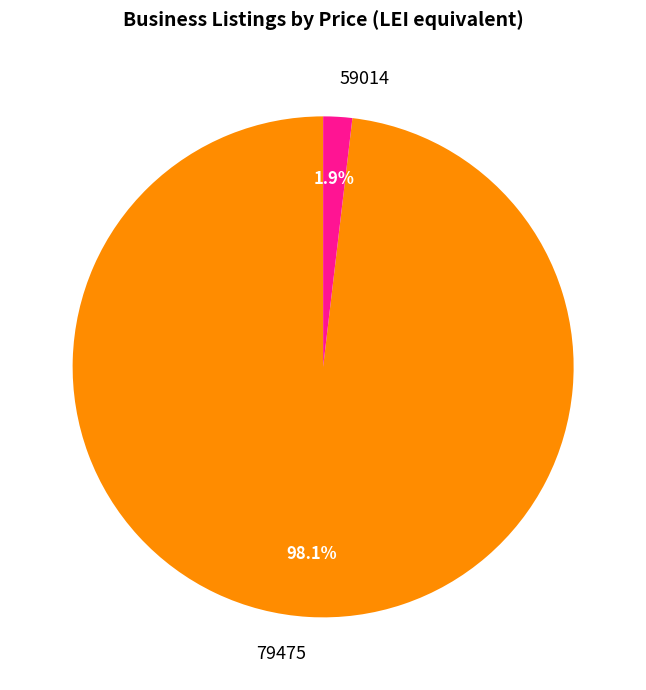

Between 59014 and 79475, which is larger?

79475